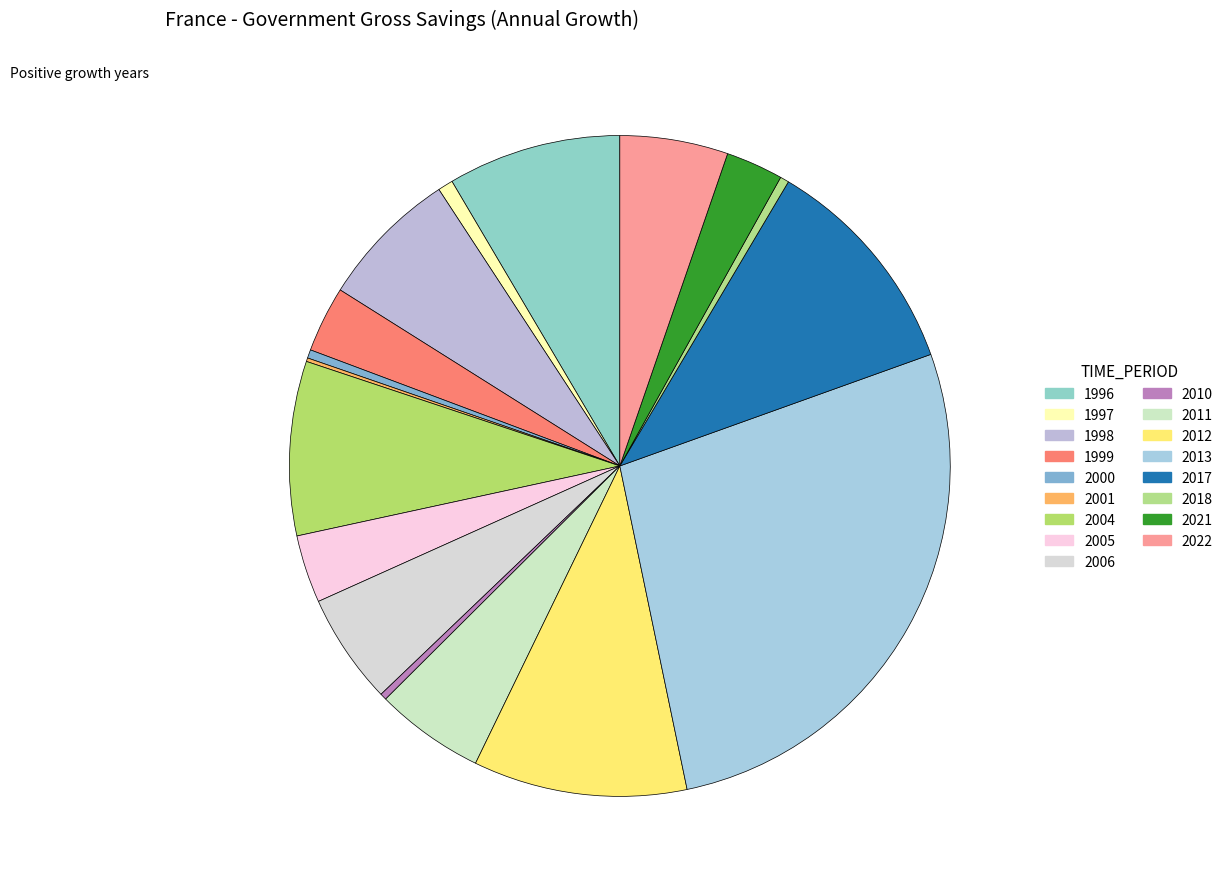

To the nearest percent, what portion does 2004 represent?

9%